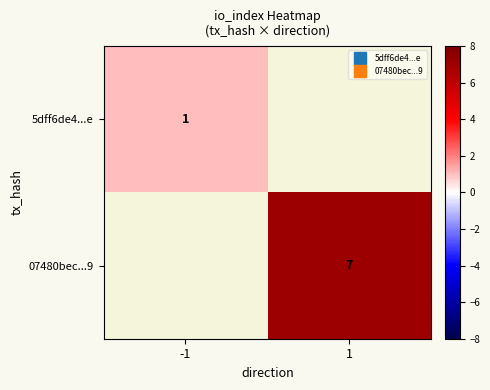

How many series are shown in this chart?

2